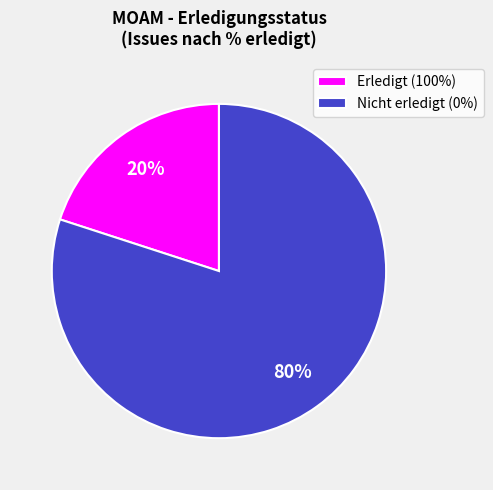

To the nearest percent, what is the difference between the largest and smallest slice percentages?

60%